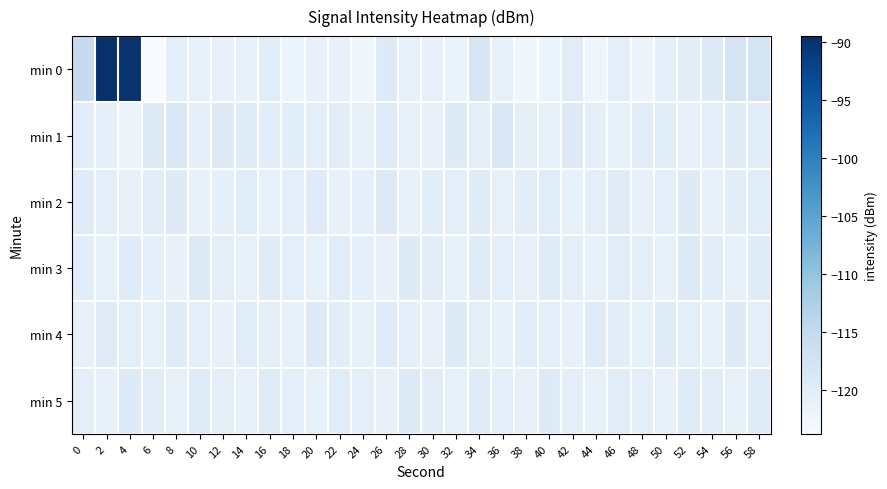

Which series has the largest range (max minus min)?

min 0